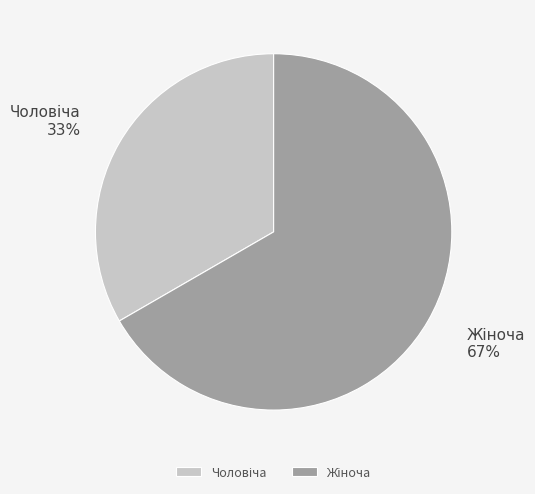

Does any single category account for the majority?

Yes